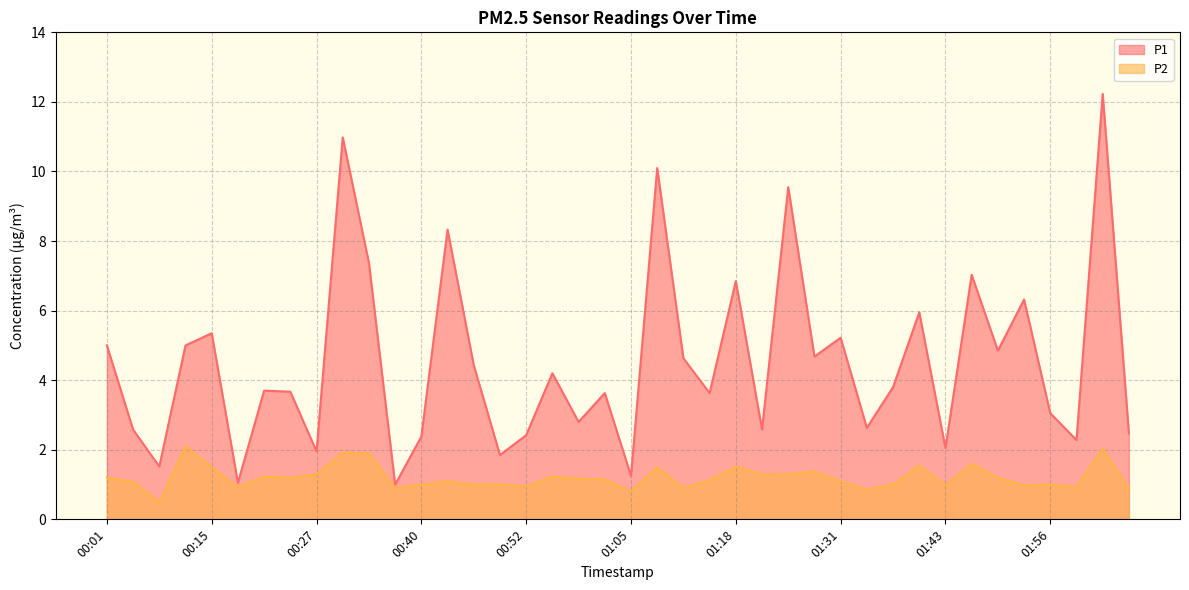

What are all the series names shown in the legend?

P1, P2